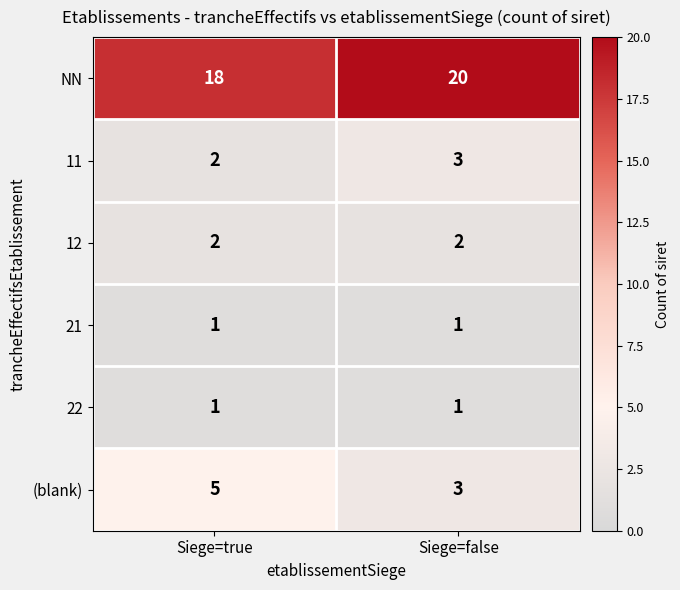

What is the lowest value of the NN series?

18